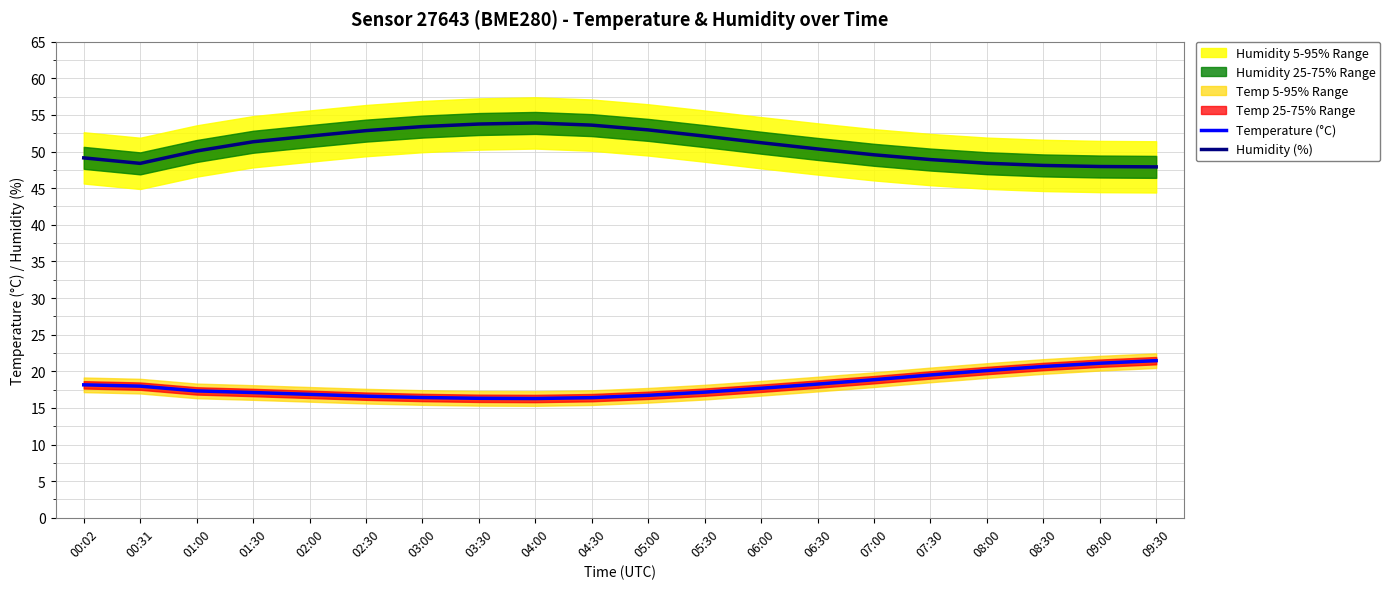

List the labels in order of Temperature (°C) value, smallest first.

04:00, 03:30, 04:30, 03:00, 02:30, 05:00, 02:00, 01:30, 05:30, 01:00, 06:00, 00:31, 00:02, 06:30, 07:00, 07:30, 08:00, 08:30, 09:00, 09:30